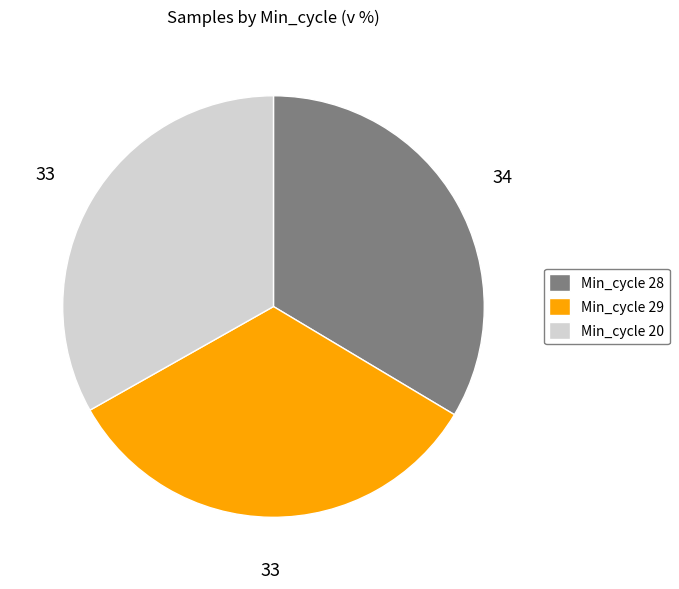

How many slices are in this pie chart?

3